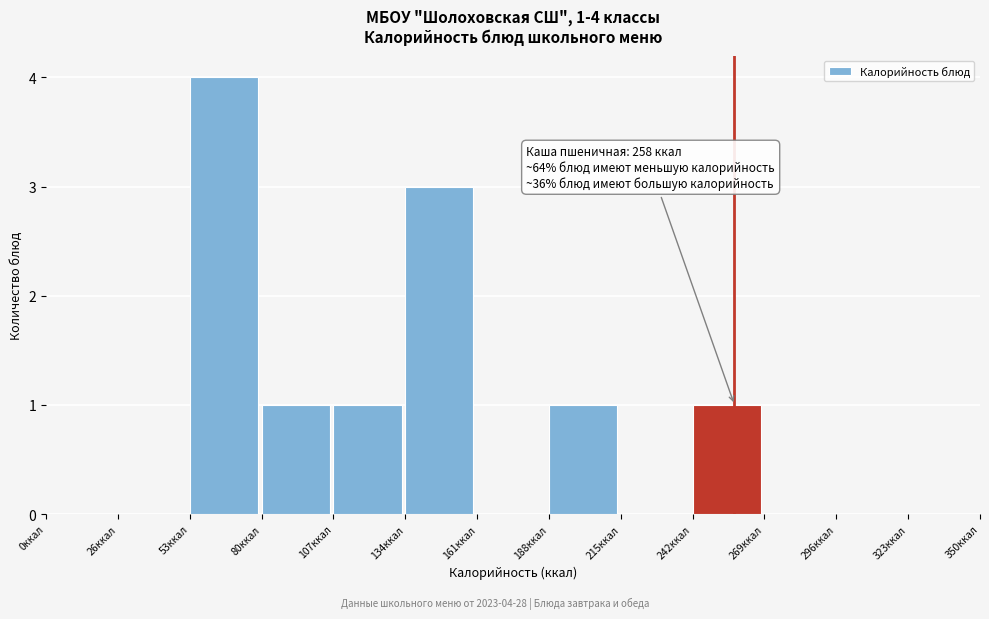

Over which range of the x-axis is the bar tallest?

55 to 80